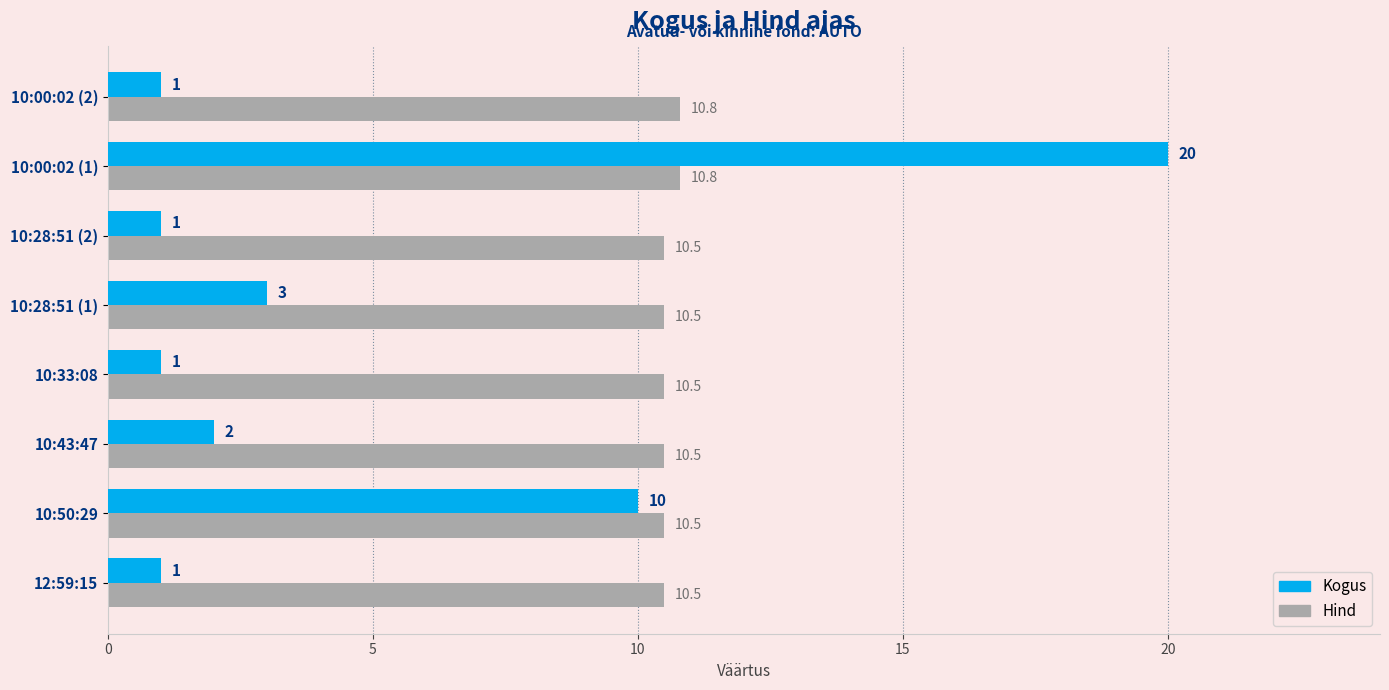

Rank the series by their maximum value, from lowest to highest.

Hind, Kogus